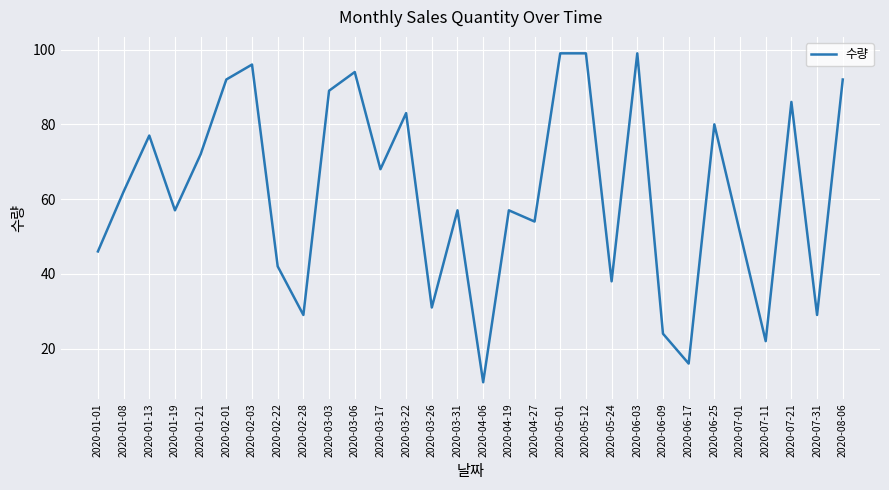

Is it true that the value at 2020-07-01 is 23?

False